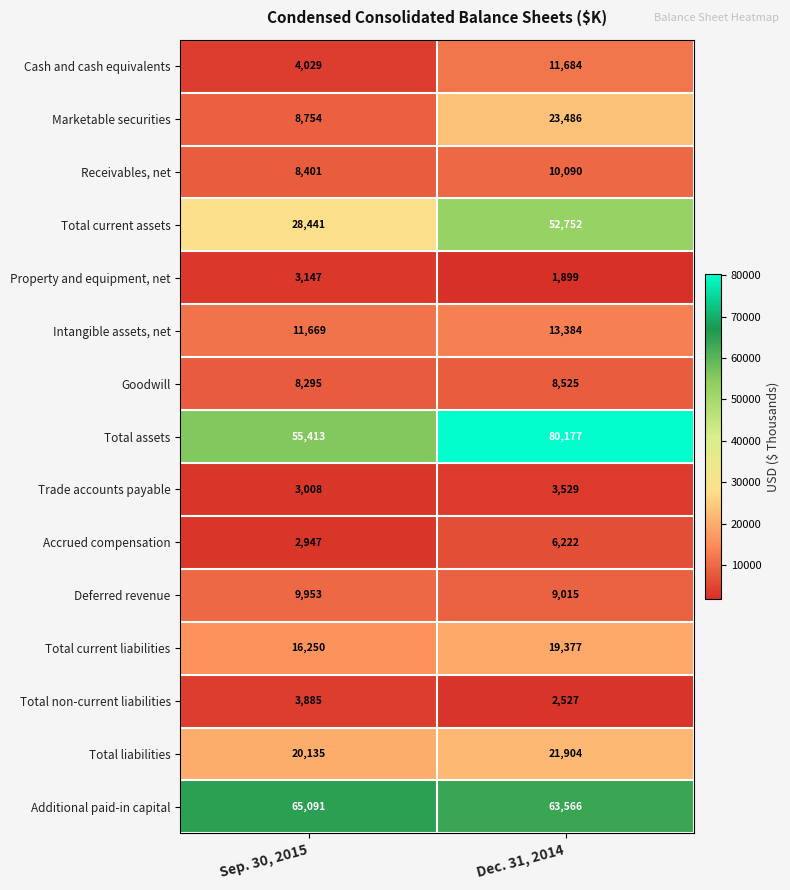

At how many categories does at least one series exceed 47389?

2